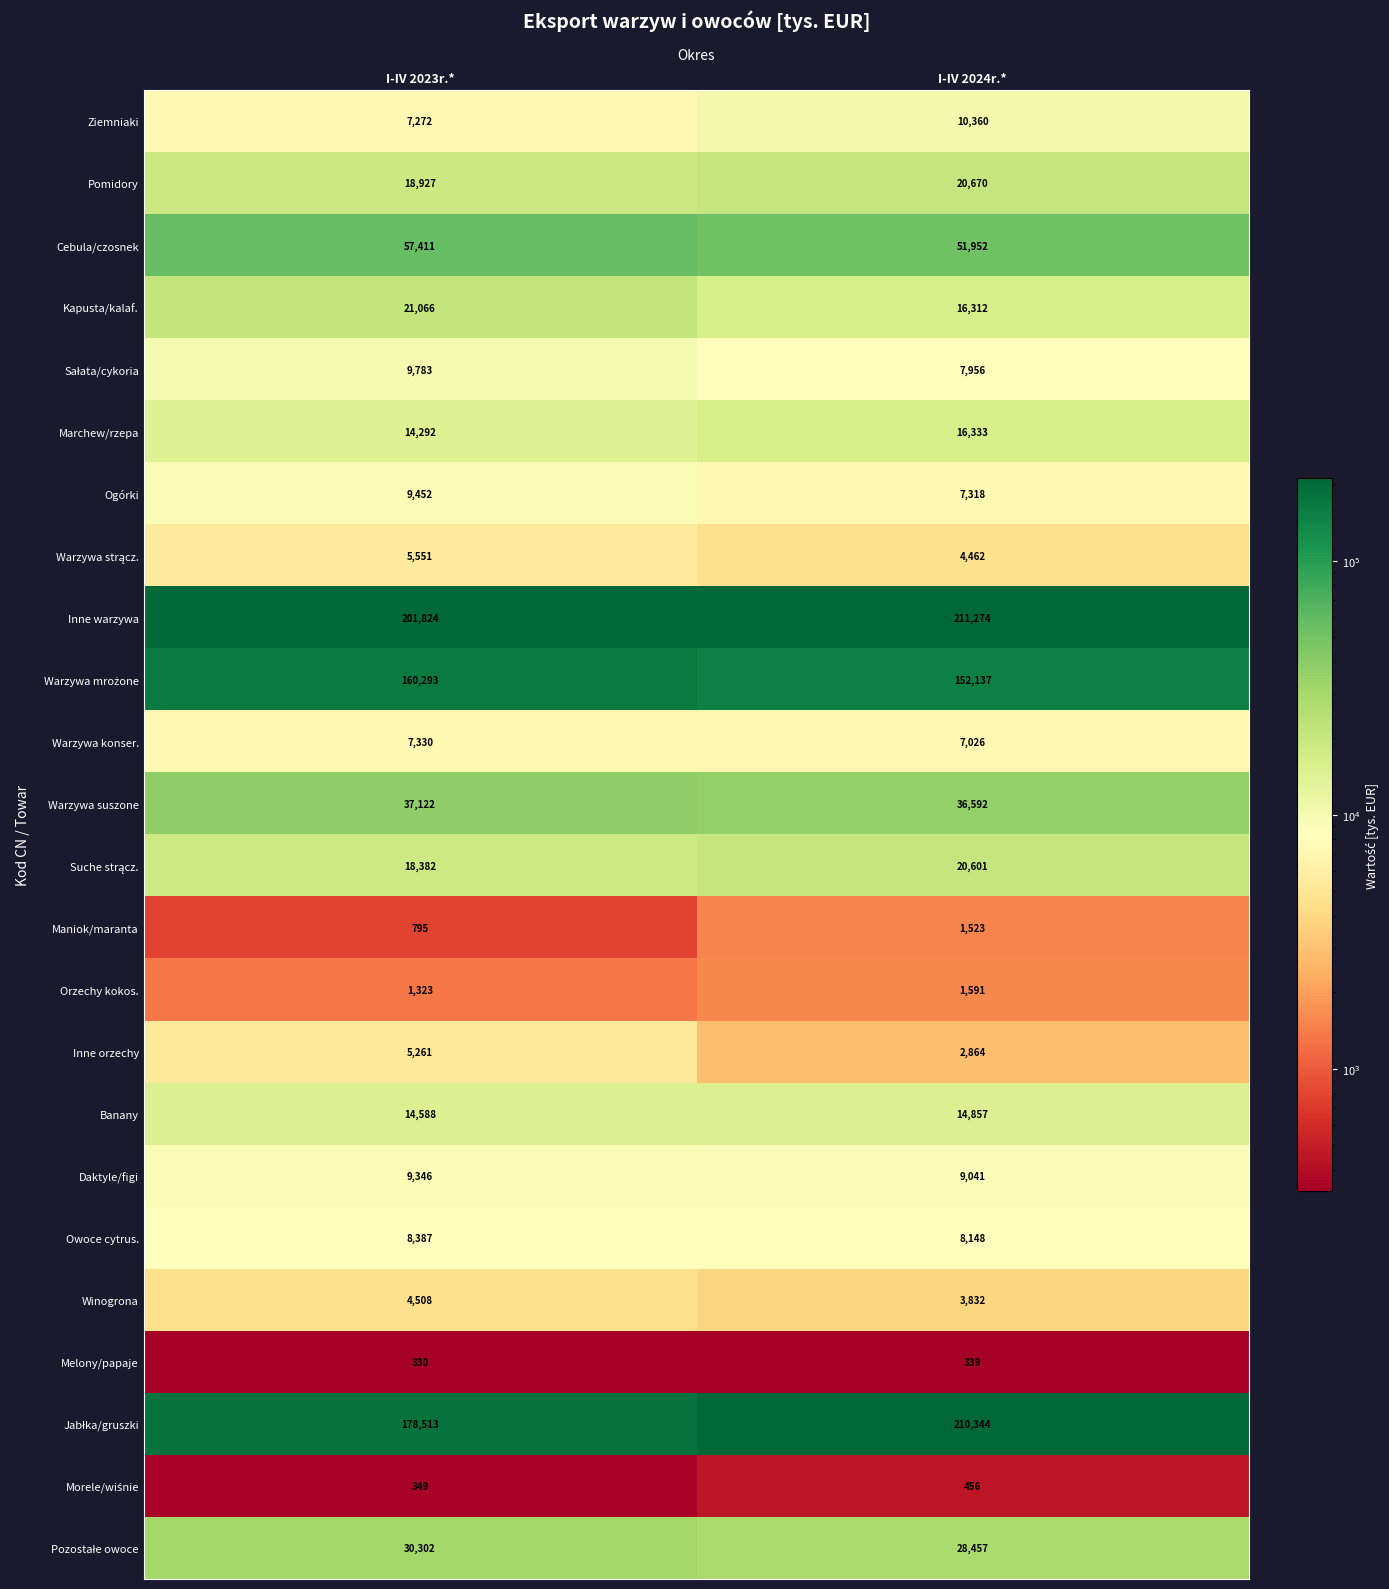

At which label is Inne warzywa closest to 206549?

I-IV 2023r.*